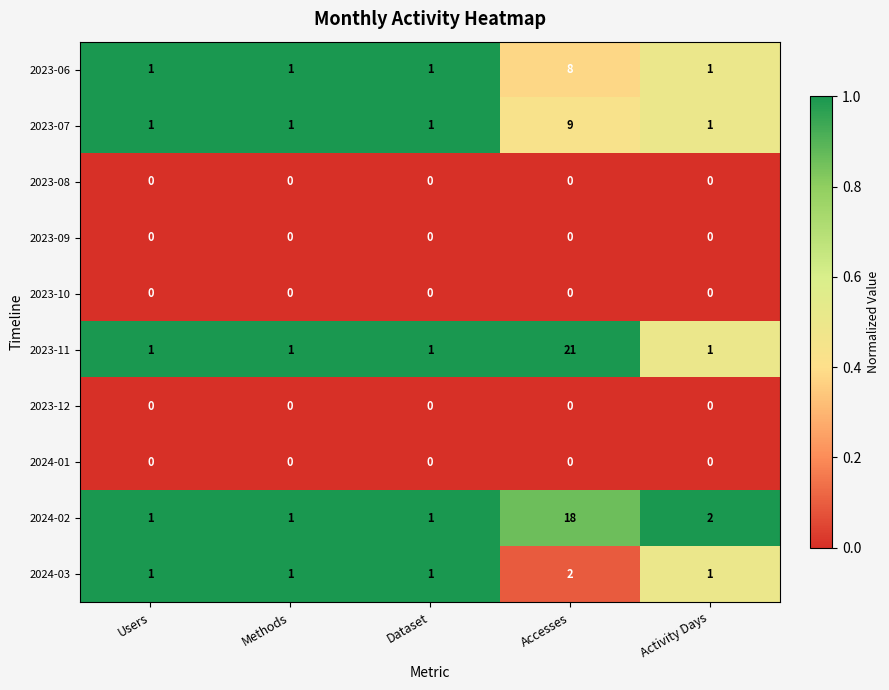

Which series has the largest total across all categories?

2023-11